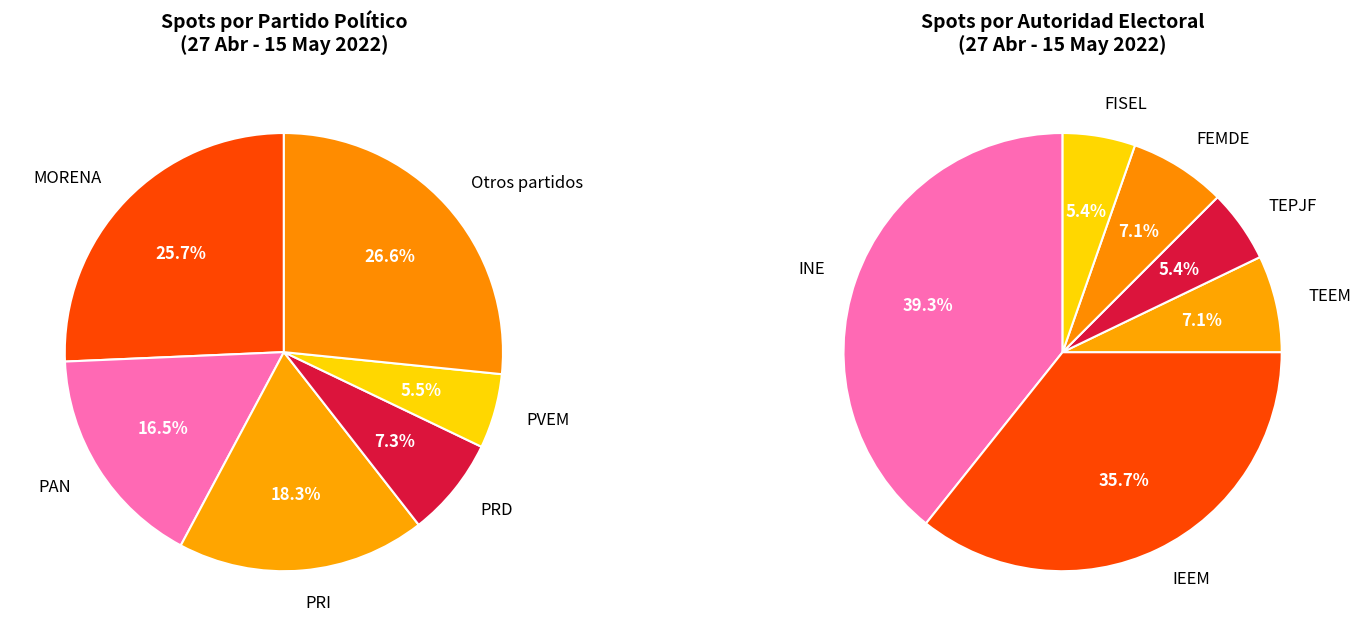

Is it true that VXA is 11% of the pie?

False